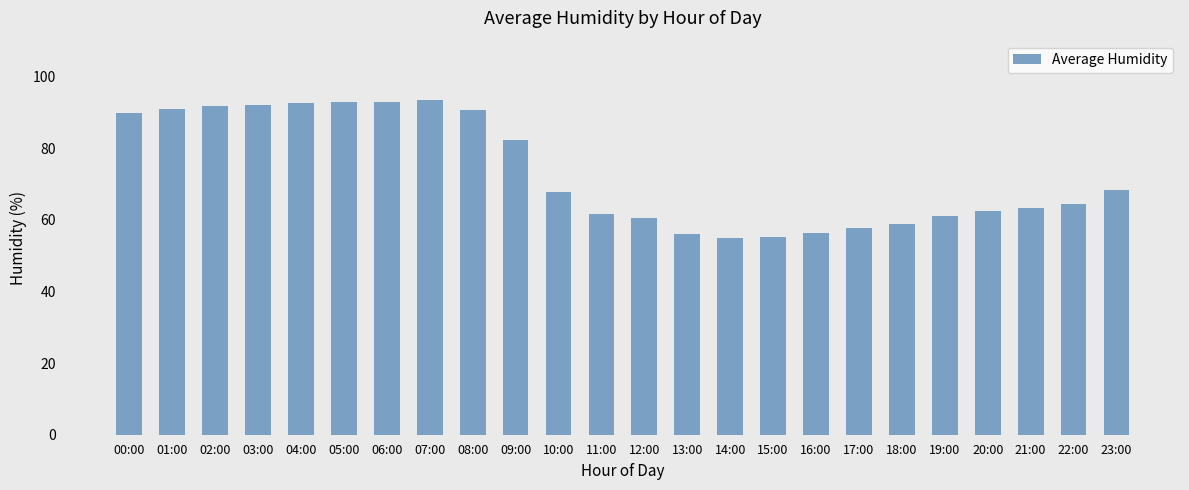

What is the difference between the second highest and minimum values?

38.1